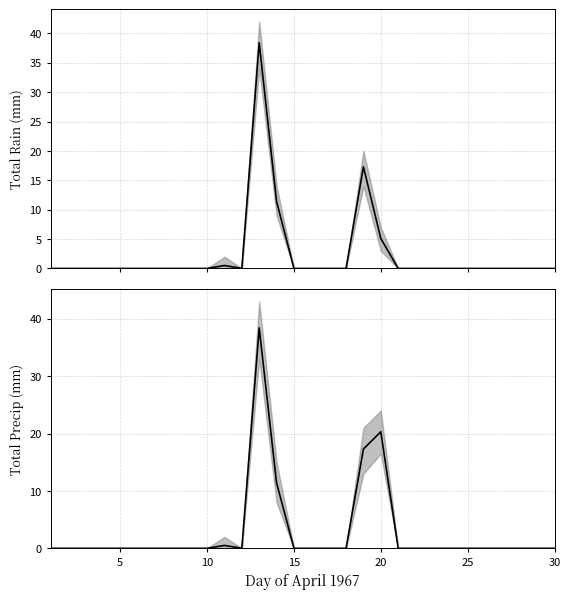

True or false: Total Precip (mm) and Total Rain (mm) cross at least once.

False